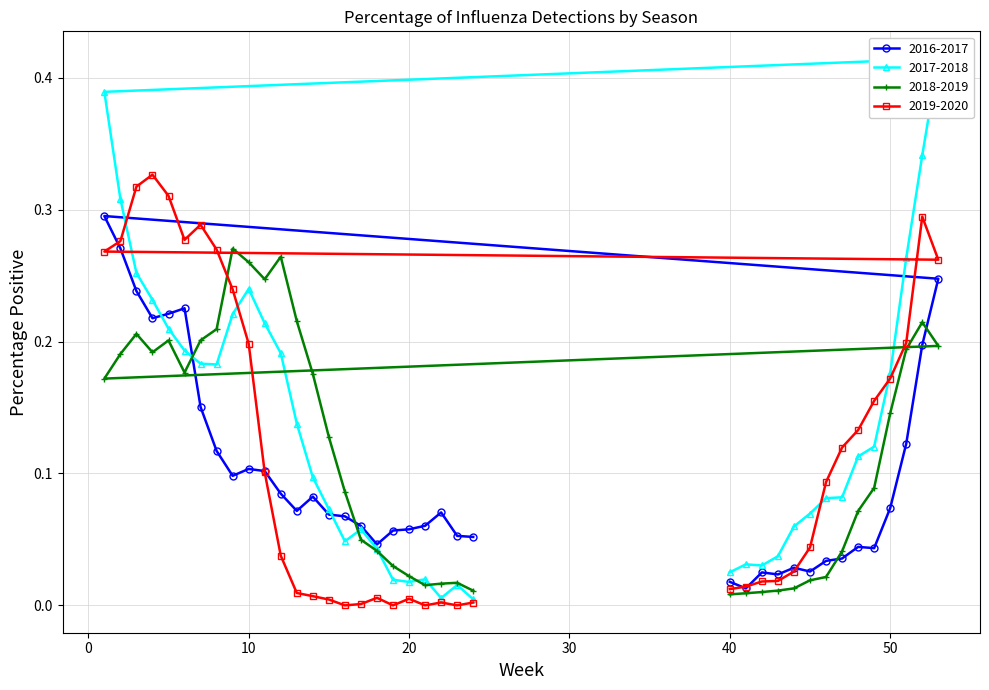

True or false: 2019-2020 and 2017-2018 intersect in this chart.

True